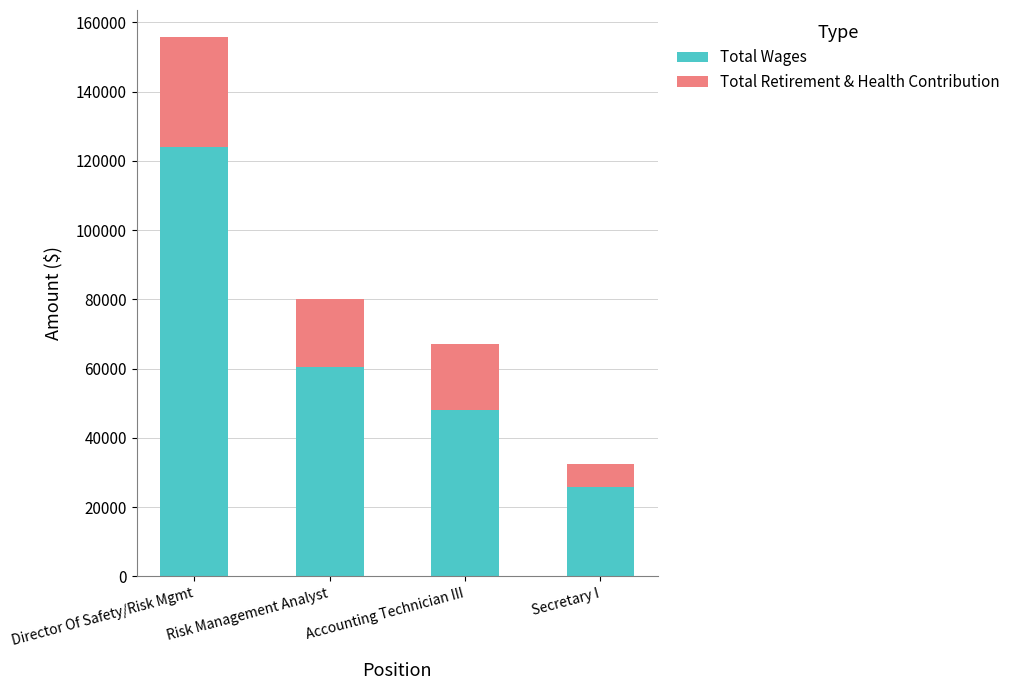

Is it true that Total Wages equals 17294 at Secretary I?

False